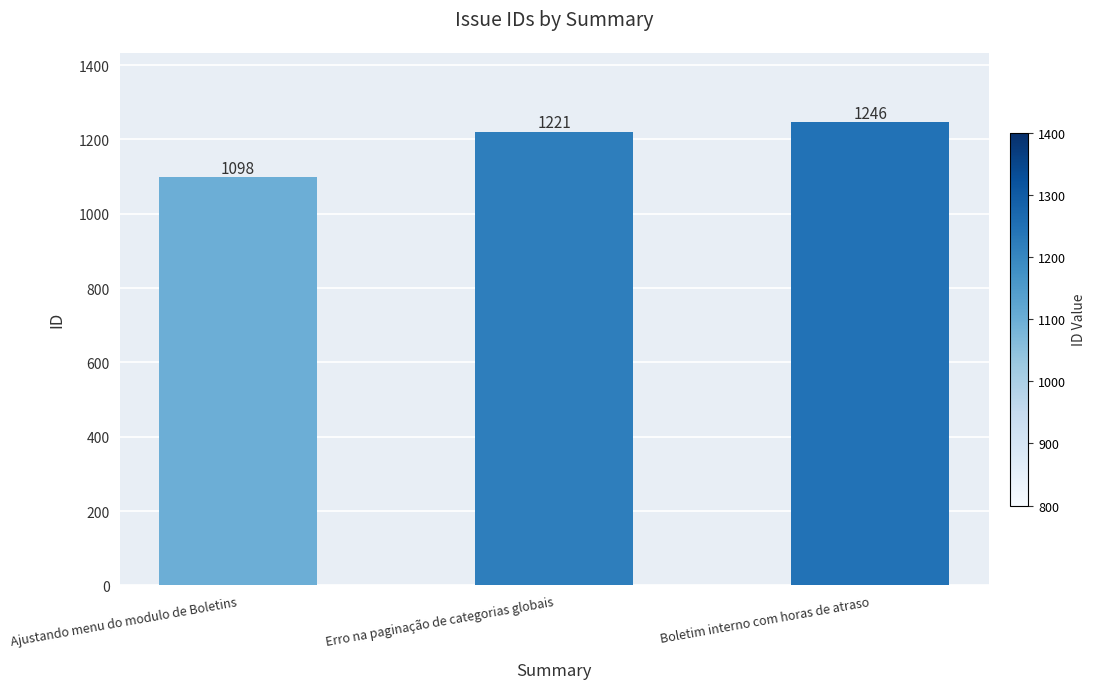

What is the change in value from Erro na paginação de categorias globais to Boletim interno com horas de atraso?

+25